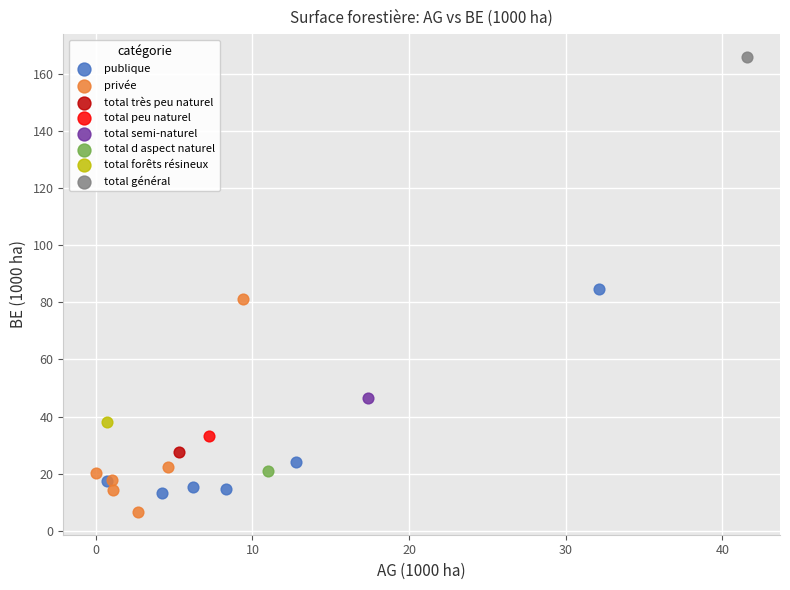

What are all the series names shown in the legend?

publique, privée, total très peu naturel, total peu naturel, total semi-naturel, total d aspect naturel, total forêts résineux, total général